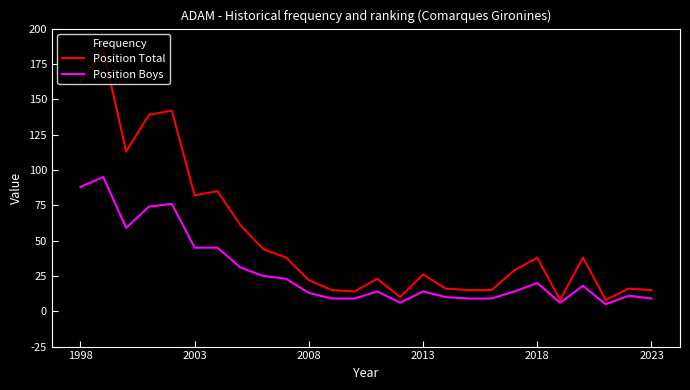

Which series has the largest total across all categories?

Position Total